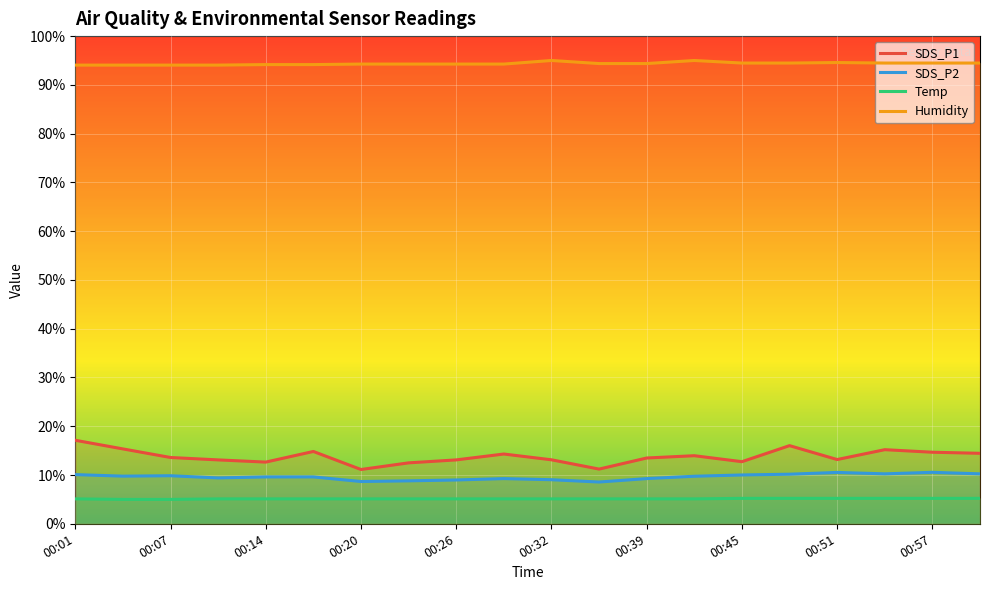

What is the greatest value displayed?

95.0